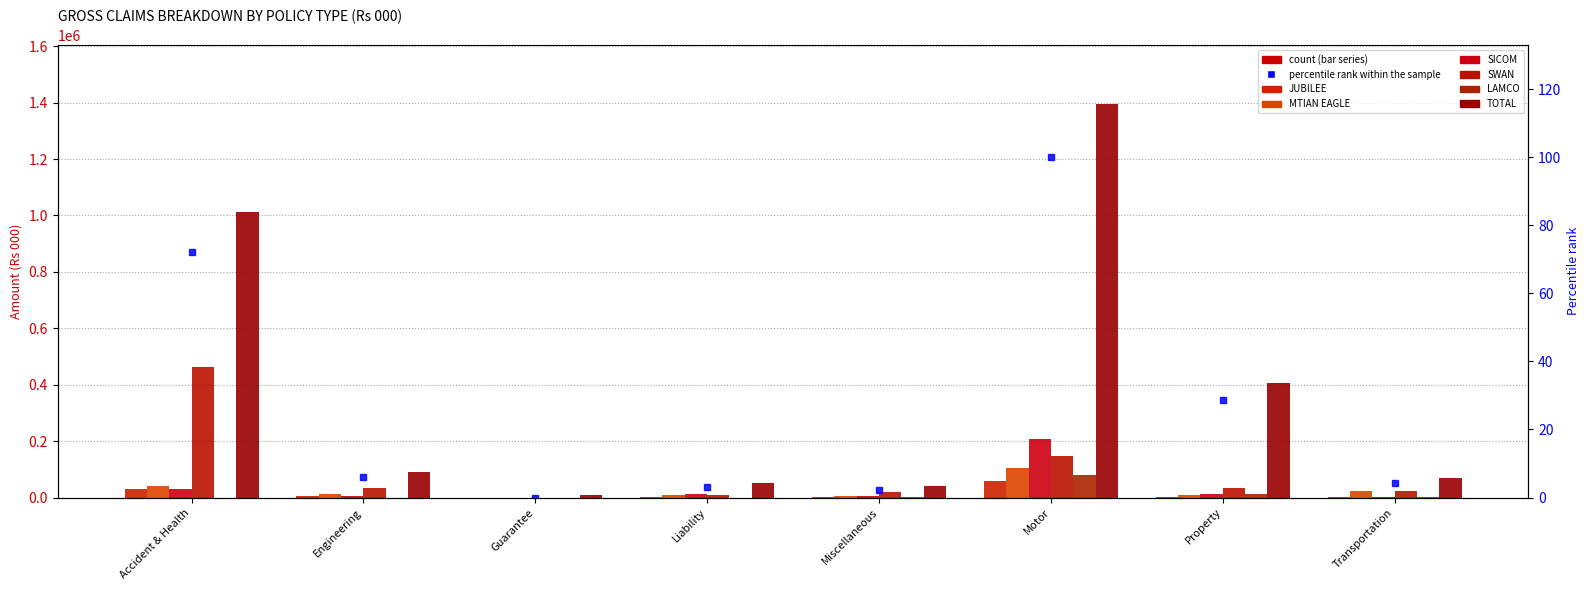

At Accident & Health, list the series in order from smallest to largest.

LAMCO, JUBILEE, SICOM, MTIAN EAGLE, SWAN, TOTAL